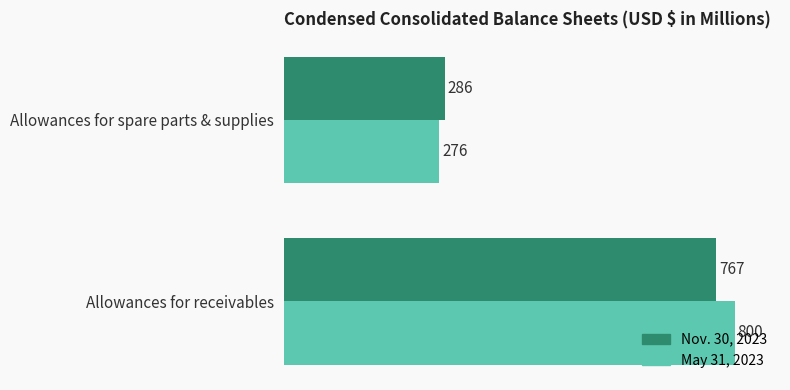

How many Nov. 30, 2023 values are between 286 and 767?

2